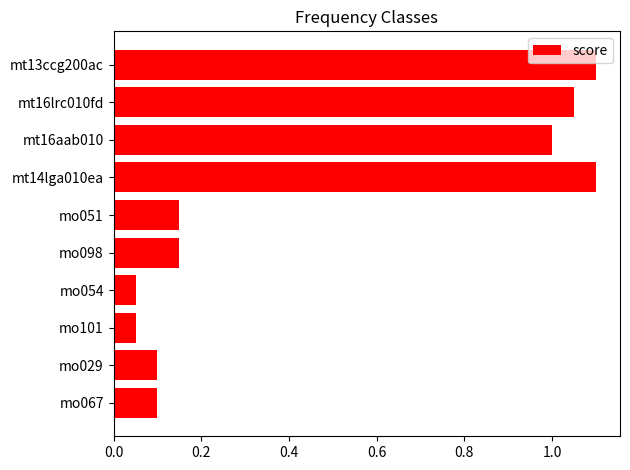

What is the label of the 10th bar from the bottom?

mt13ccg200ac